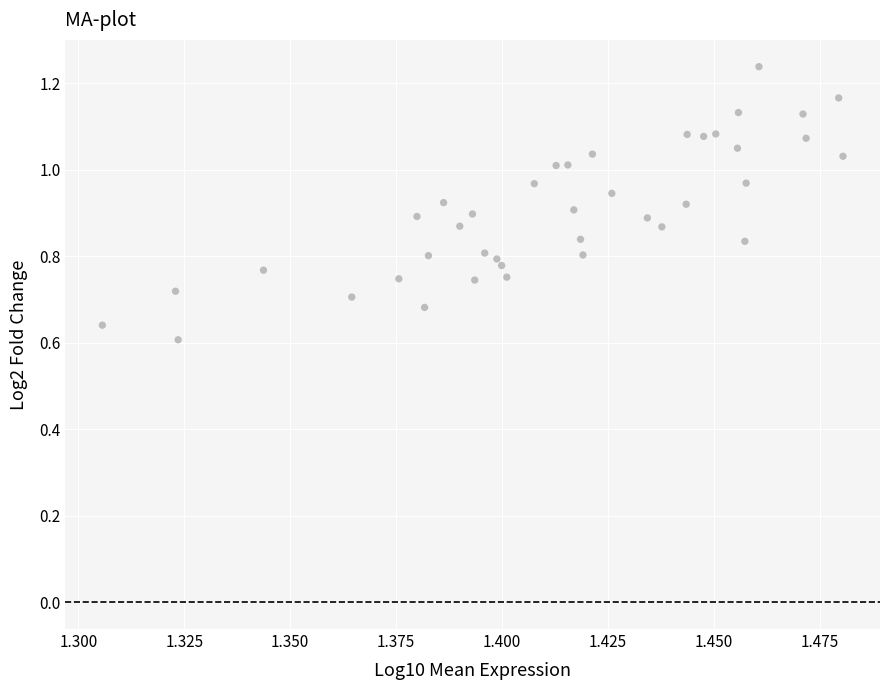

Count the number of points in this scatter plot.

40